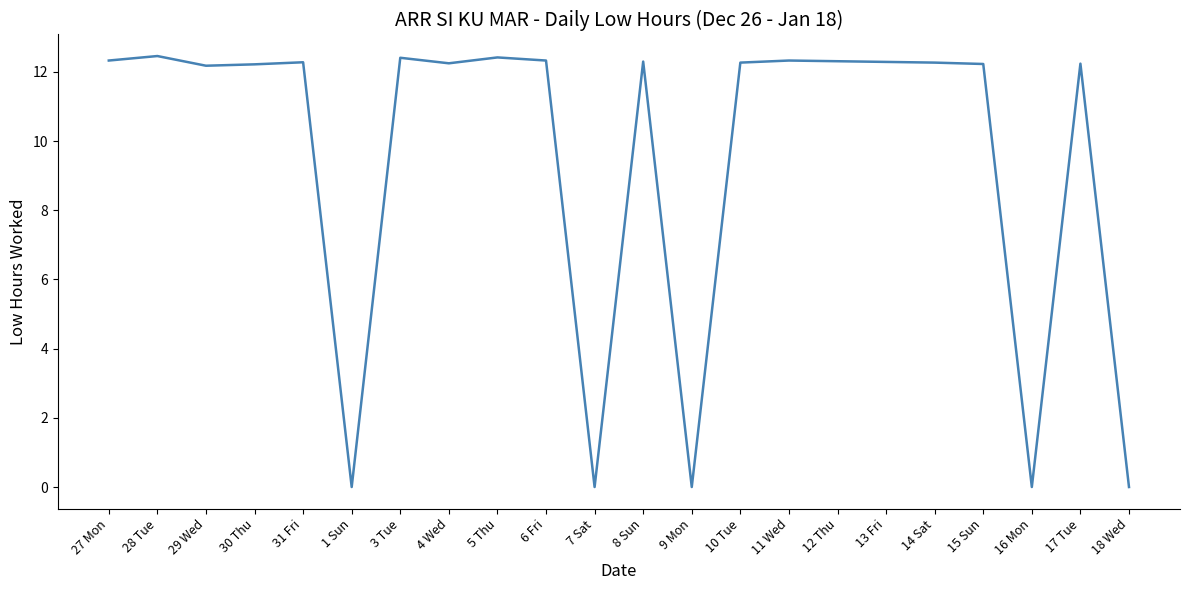

What position from the right is 12 Thu?

7